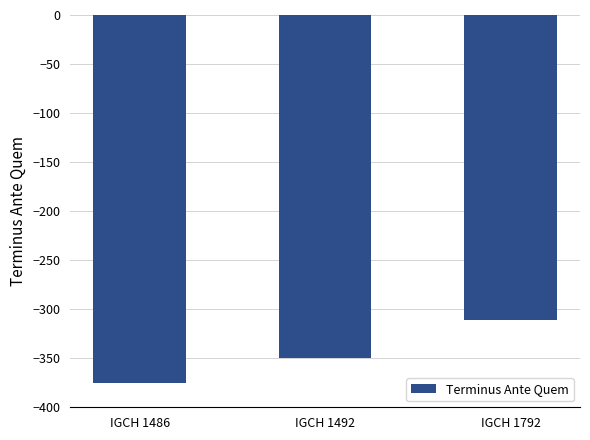

What is the maximum value shown in the chart?

-311